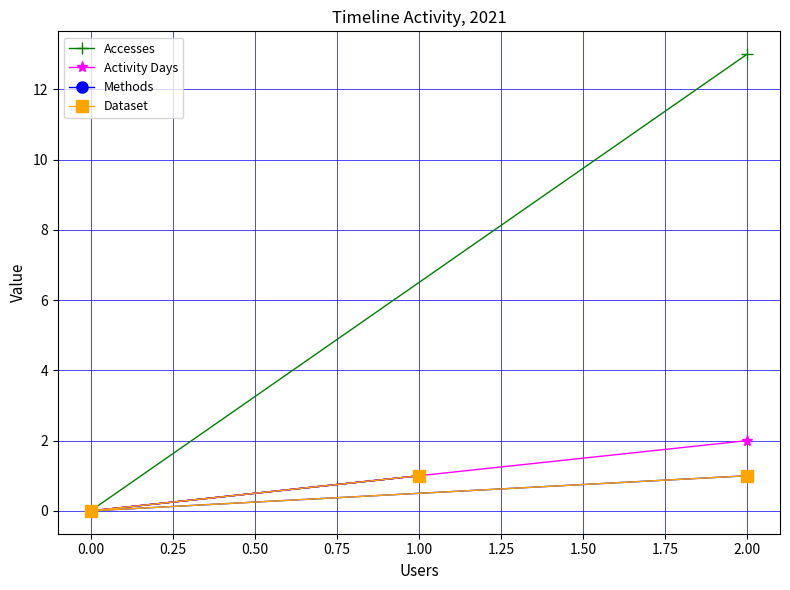

What is the difference between the maximum and minimum values in the Dataset series?

1